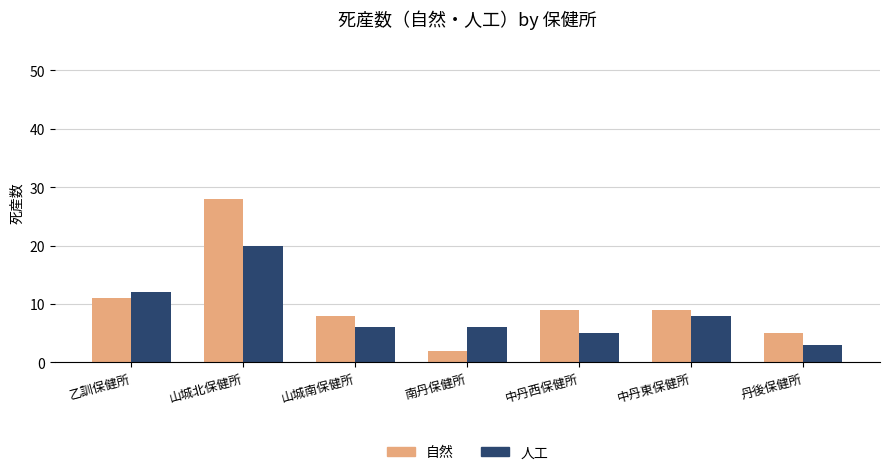

Which series changed the most between 山城北保健所 and 山城南保健所?

自然